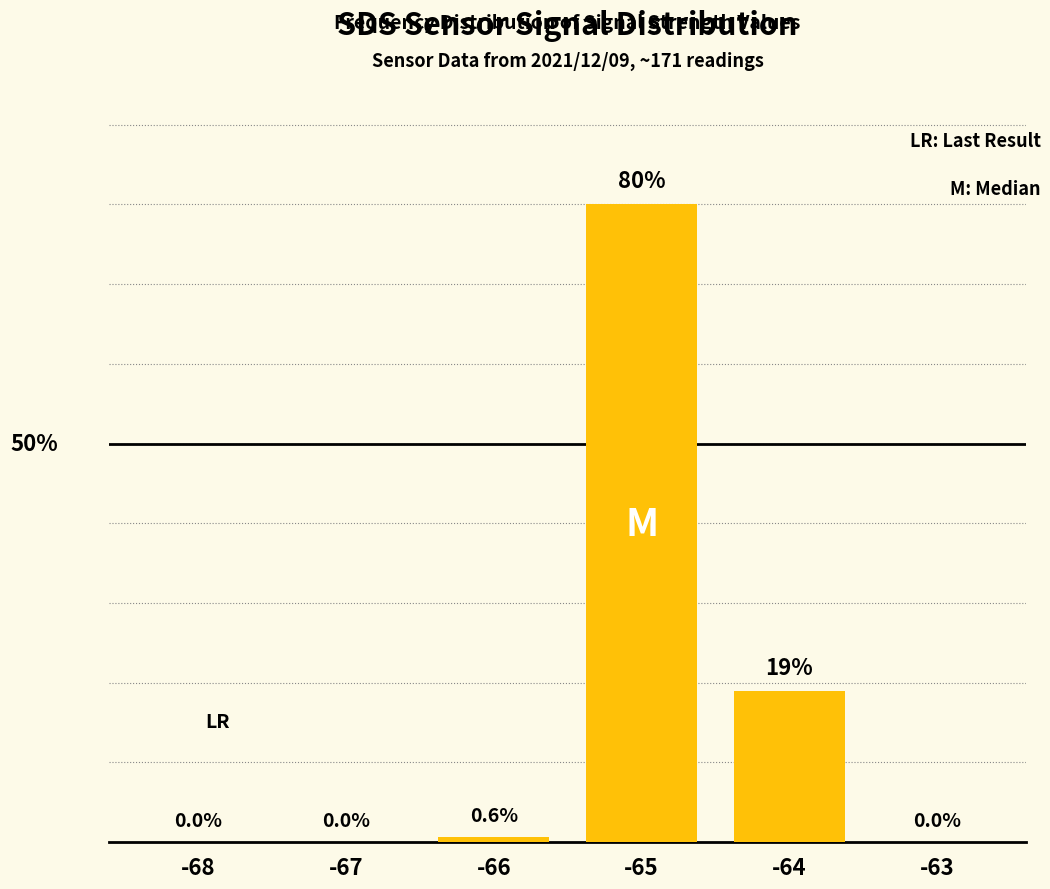

Reading left to right, what are all the values shown in this chart?

0.0	0.0	0.6	80.0	19.0	0.0